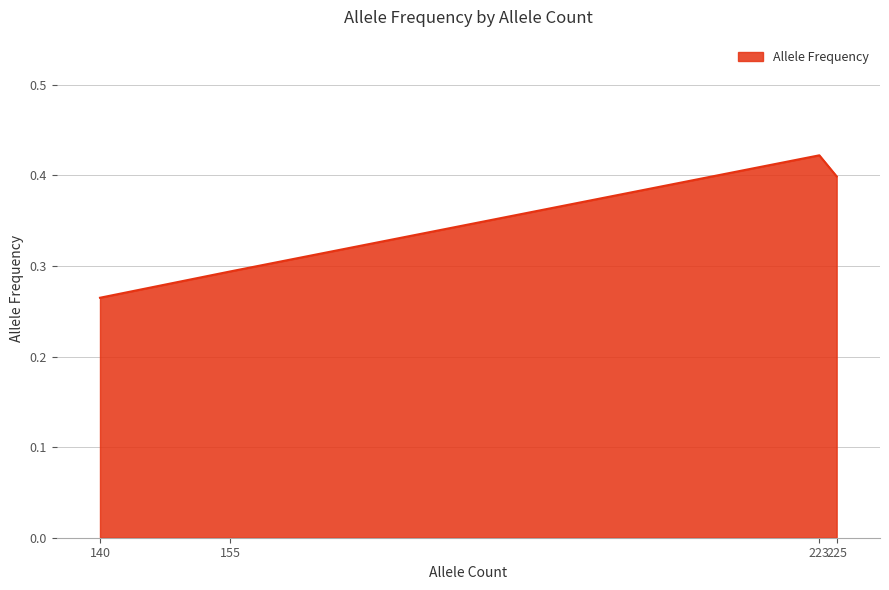

True or false: there are more than 2 points higher than both neighbors.

False